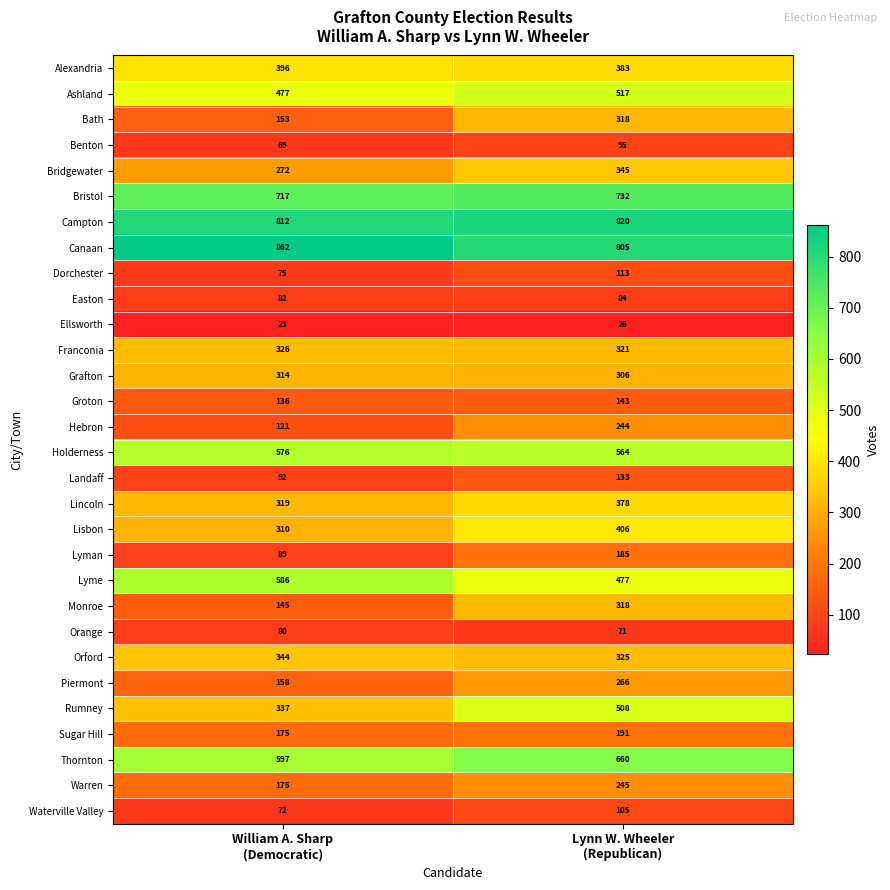

Which series has the largest total across all categories?

Canaan